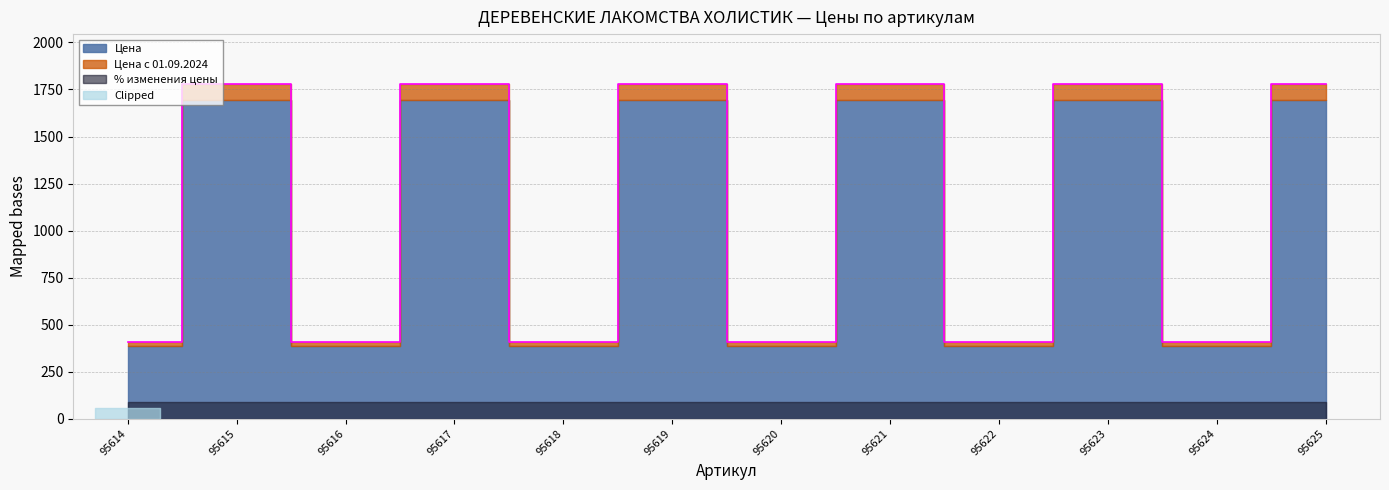

At which category does Цена с 01.09.2024 reach its first local valley?

95616